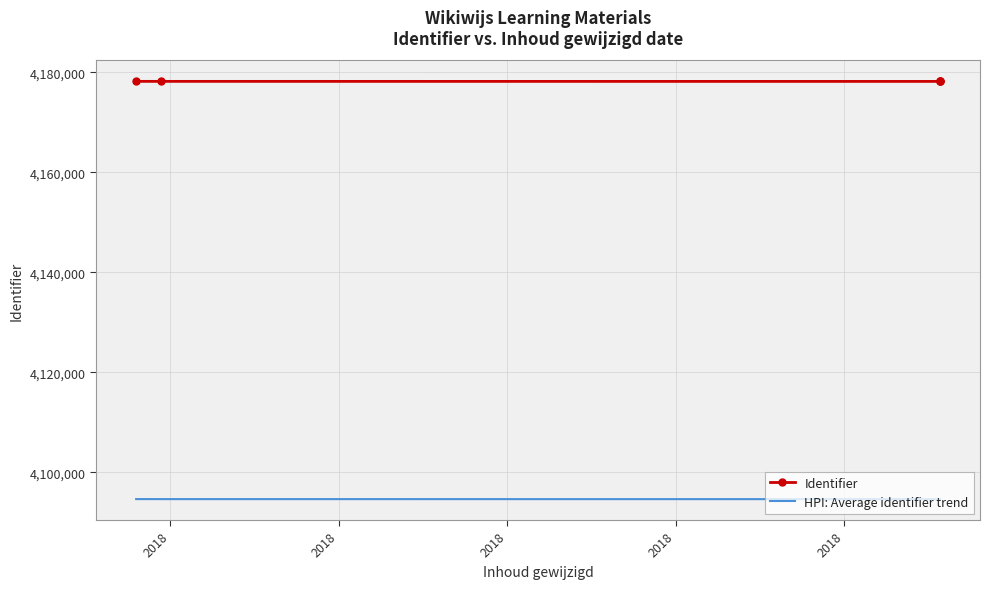

What is the maximum value for HPI: Average identifier trend?

4094625.2